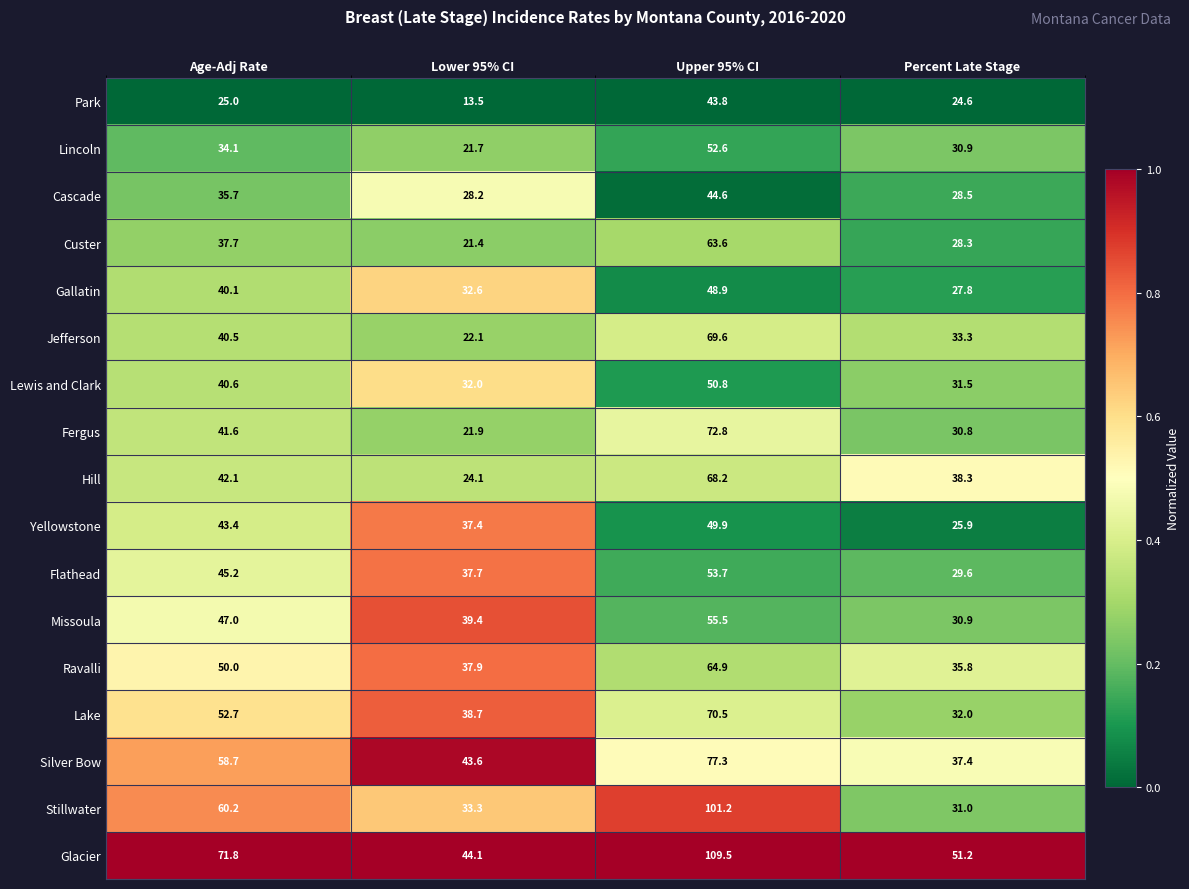

The value of Gallatin at Age-Adj Rate is 14.5. True or false?

False